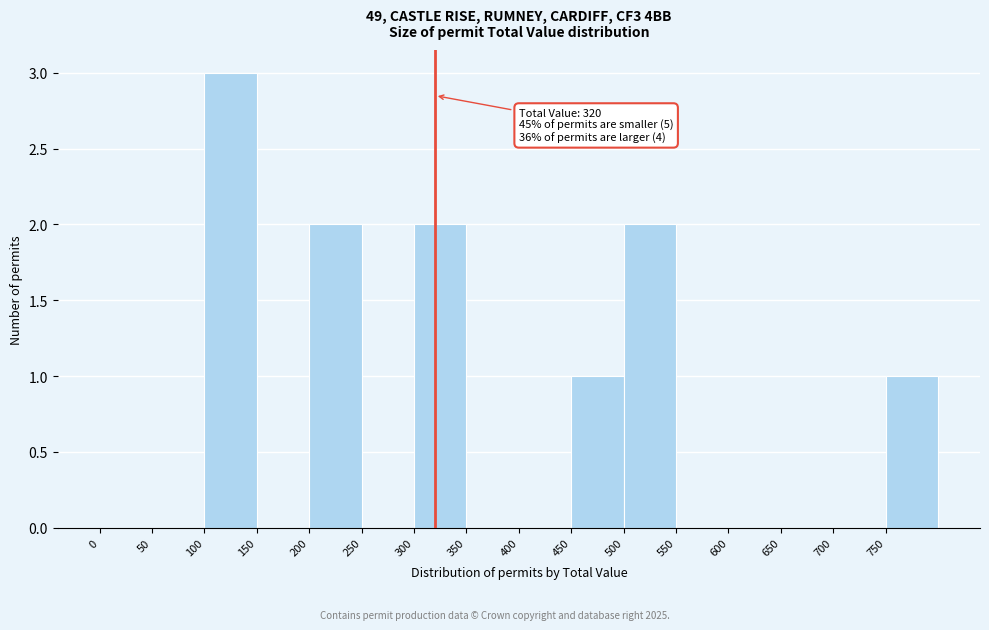

Which range on the x-axis has the tallest bar?

100 to 150